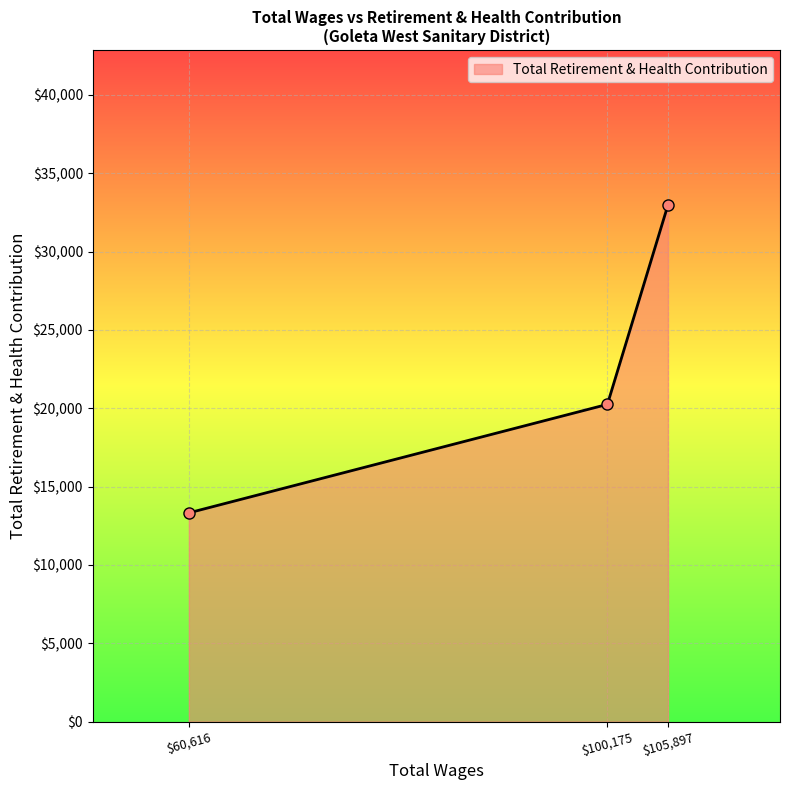

How many values are below 20251?

1